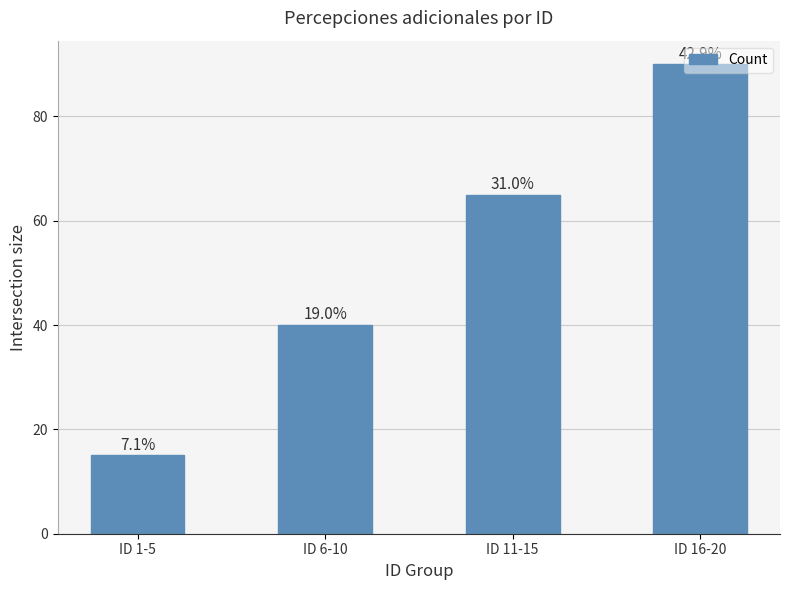

What is the minimum value shown in the chart?

15